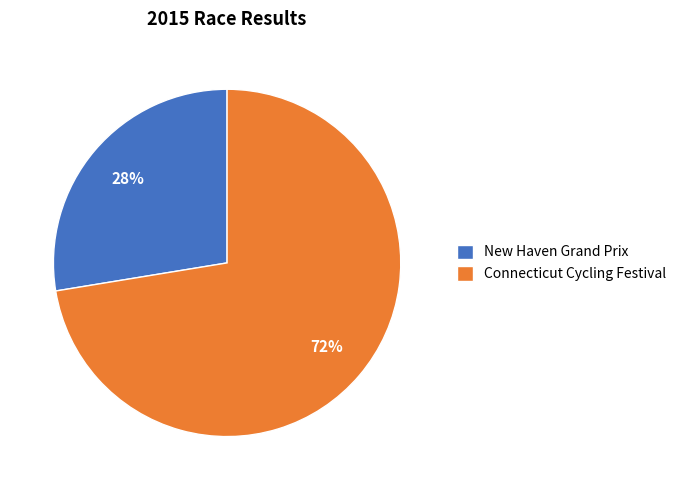

The Connecticut Cycling Festival slice represents 72% of the pie. True or false?

True